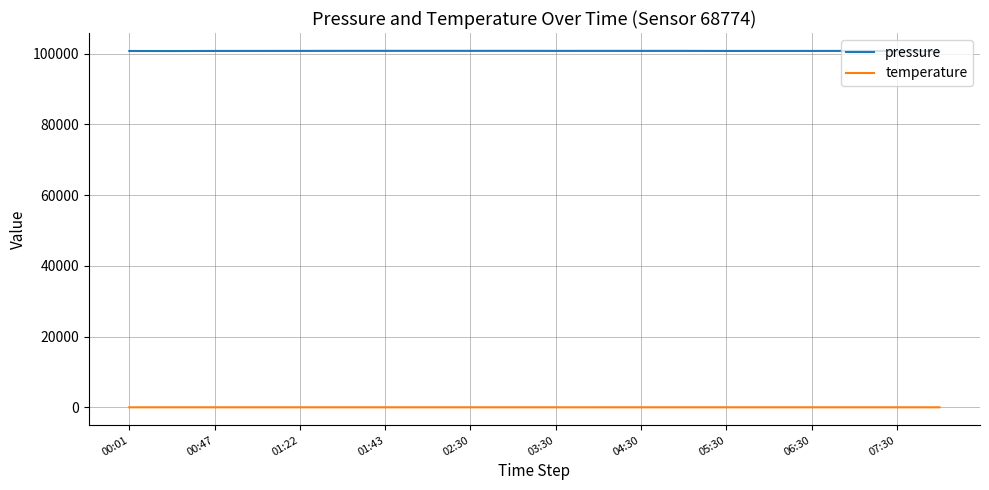

True or false: pressure has more than 2 interior local peaks.

True